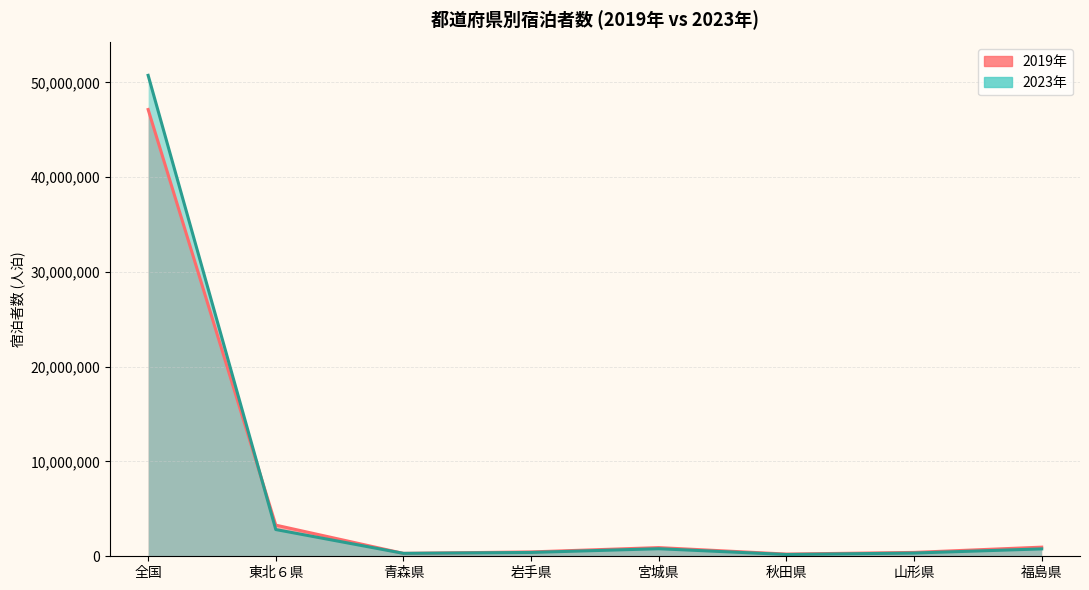

The 2019年 series shows 963700 at 福島県. True or false?

True